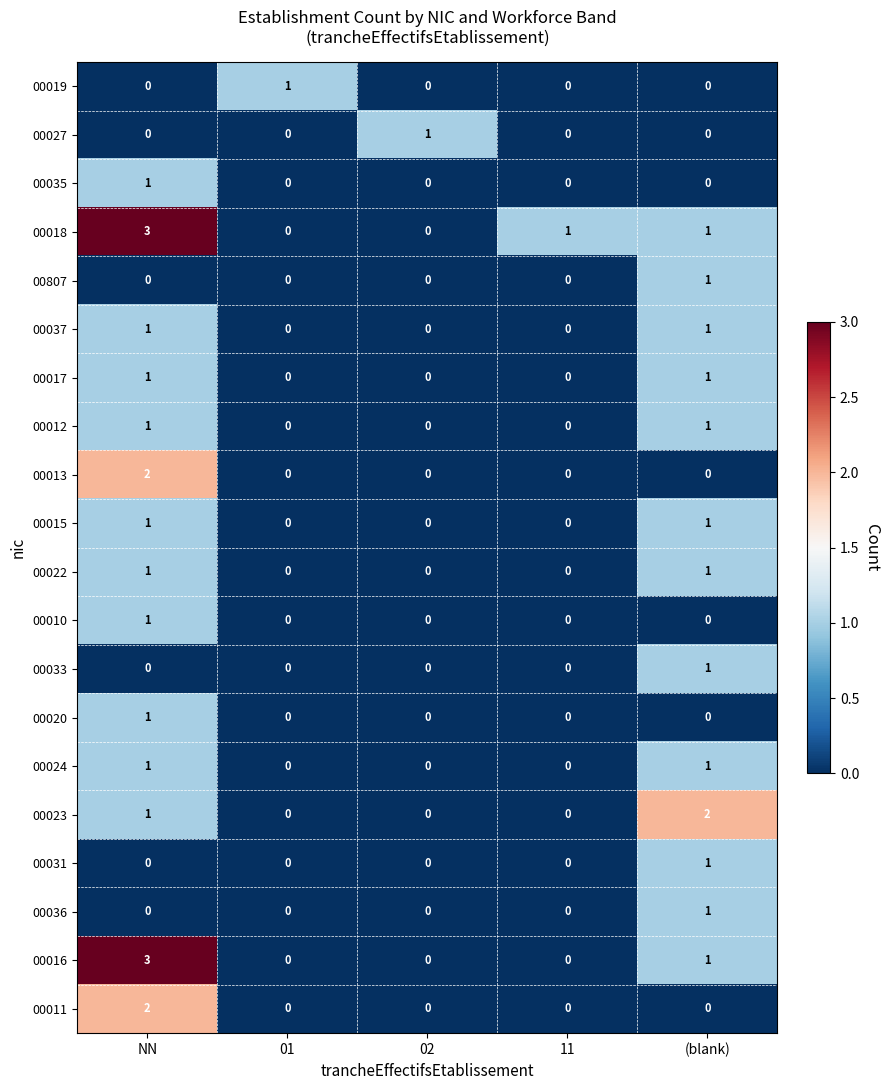

True or false: 00037 has a value of 0 at 01.

True